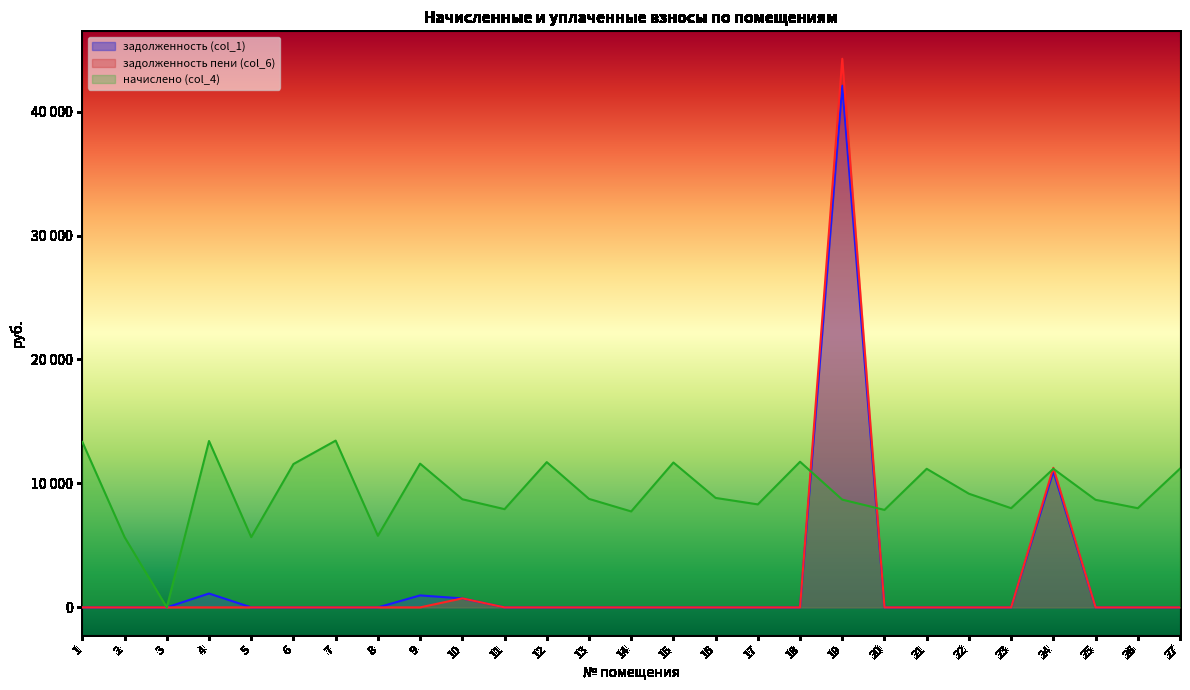

Which series has the widest spread of values?

задолженность пени (col_6)